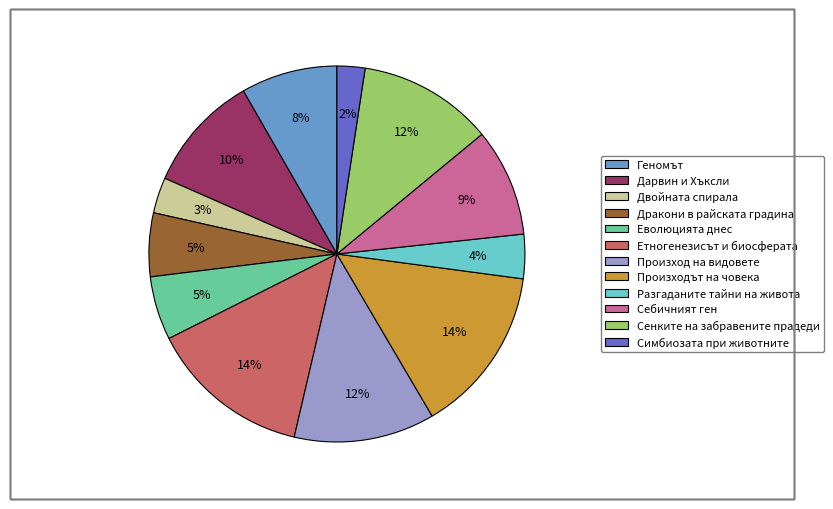

To the nearest percent, what is the difference between the Двойната спирала and Произходът на човека slice percentages?

11%